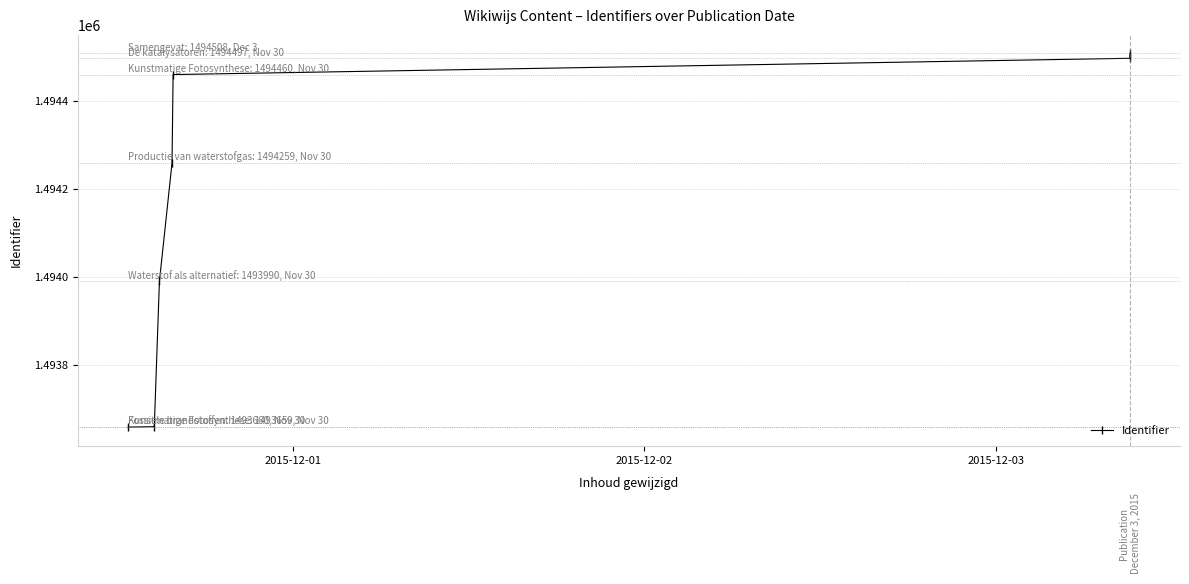

True or false: there are more than 2 points higher than both neighbors.

False